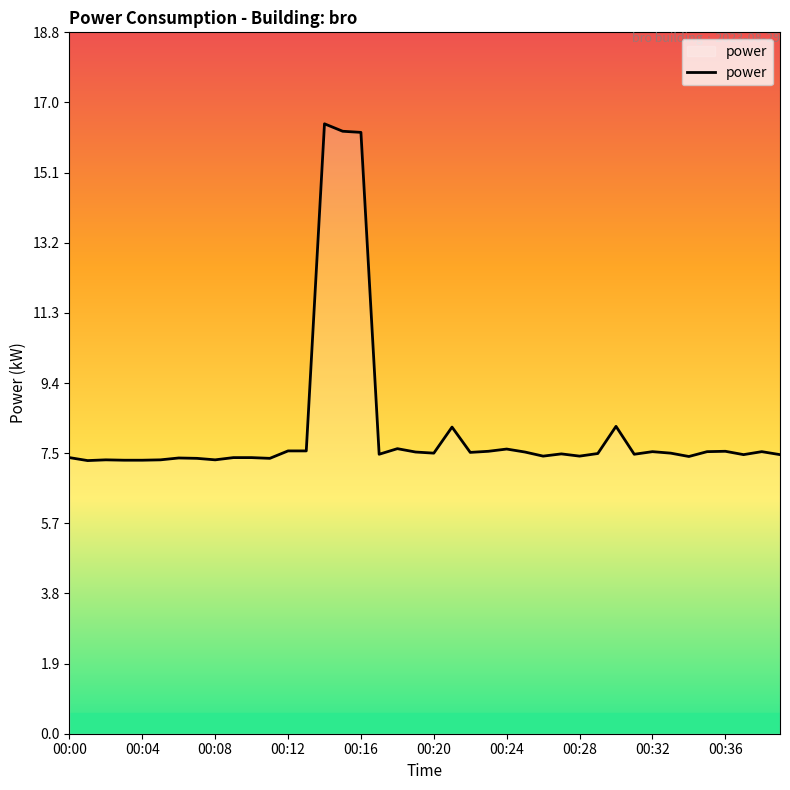

What is the minimum value shown in the chart?

7.3